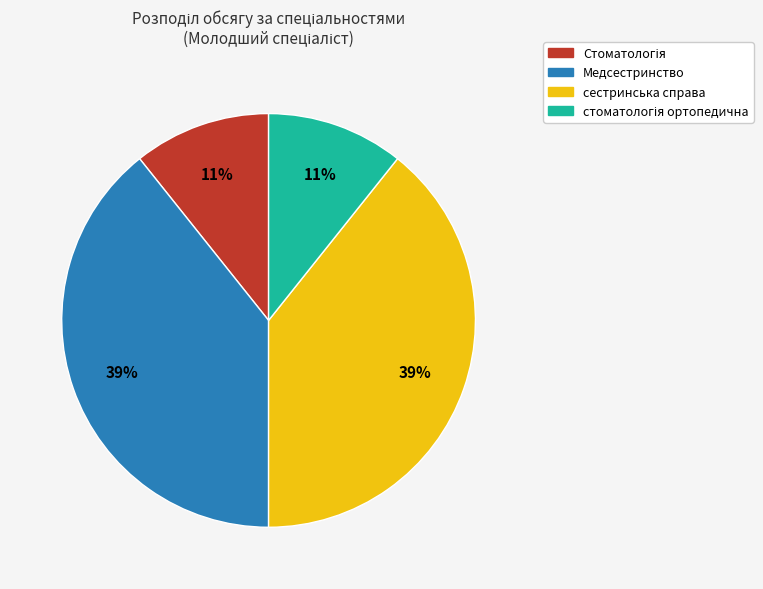

Does any single category account for the majority?

No